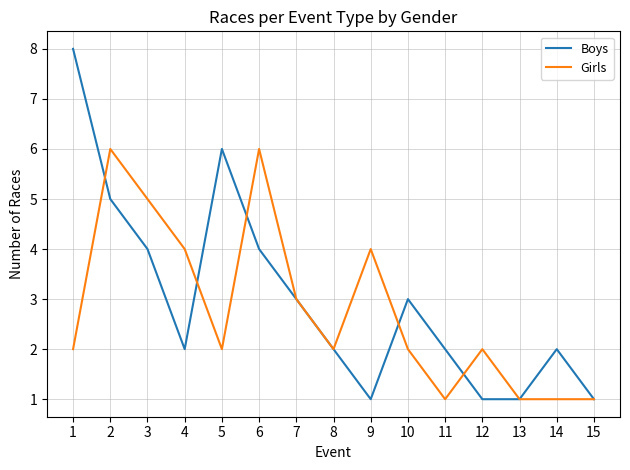

How many Boys values are between 1 and 4?

12